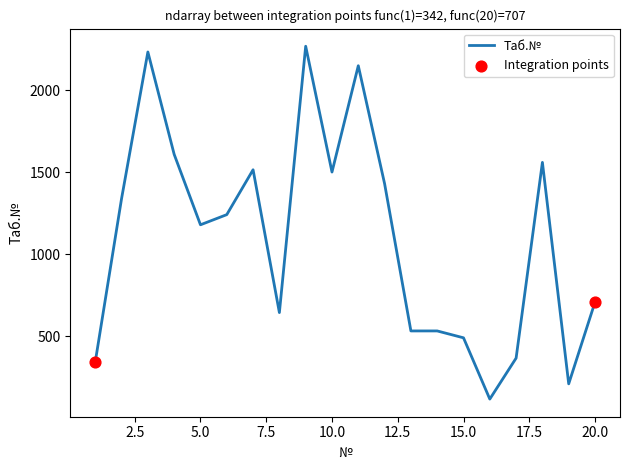

What is the greatest value displayed?

2269